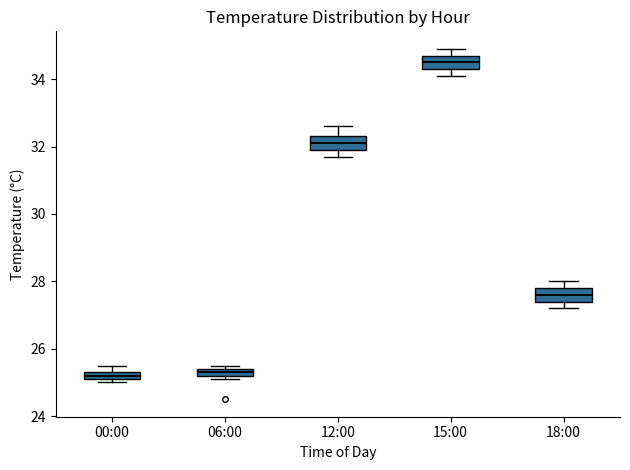

Which box has the highest median line?

15:00